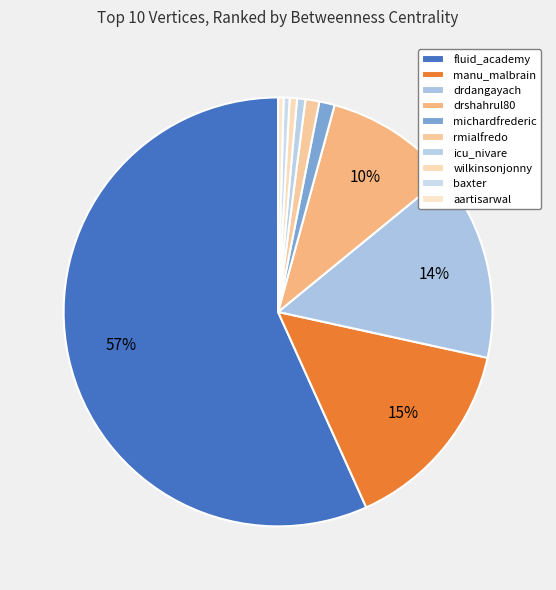

How many slices are in this pie chart?

10